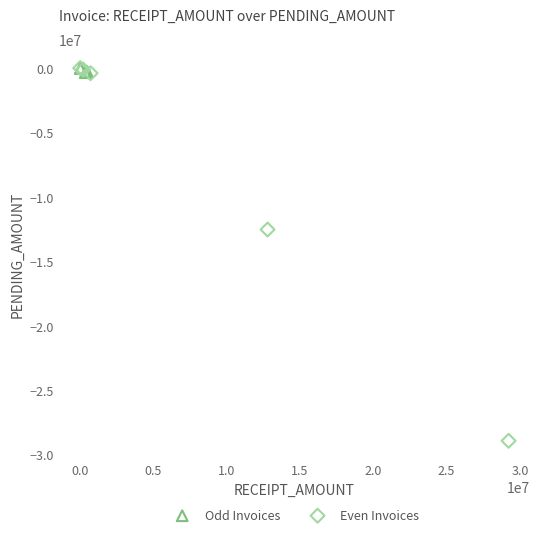

Which series reaches the minimum Y coordinate?

Even Invoices